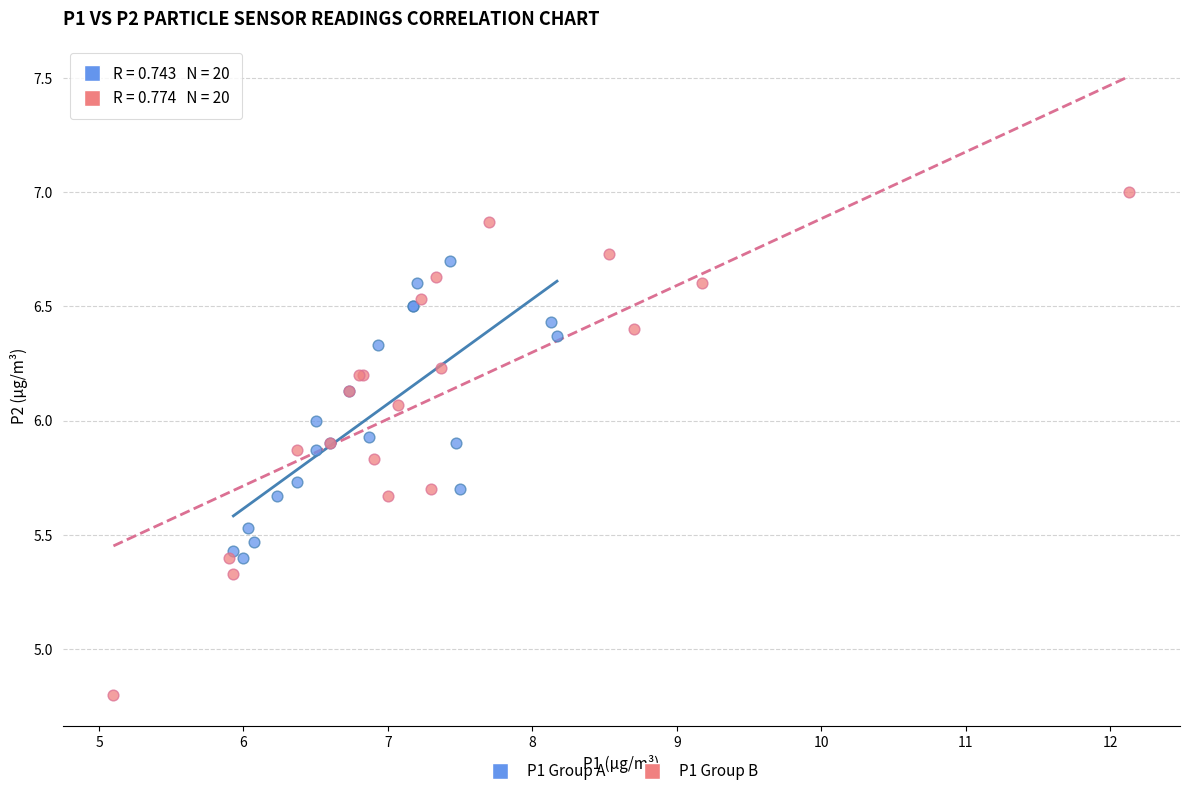

Which series has the largest Y range (max minus min)?

P1 Group B